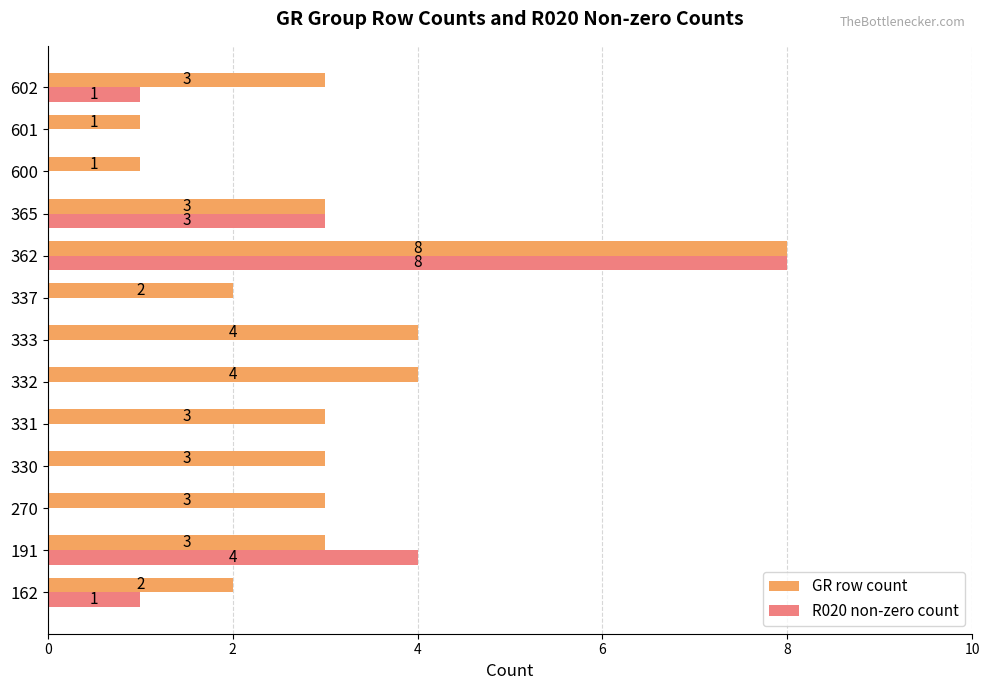

At which category does the chart reach its peak across all series?

362